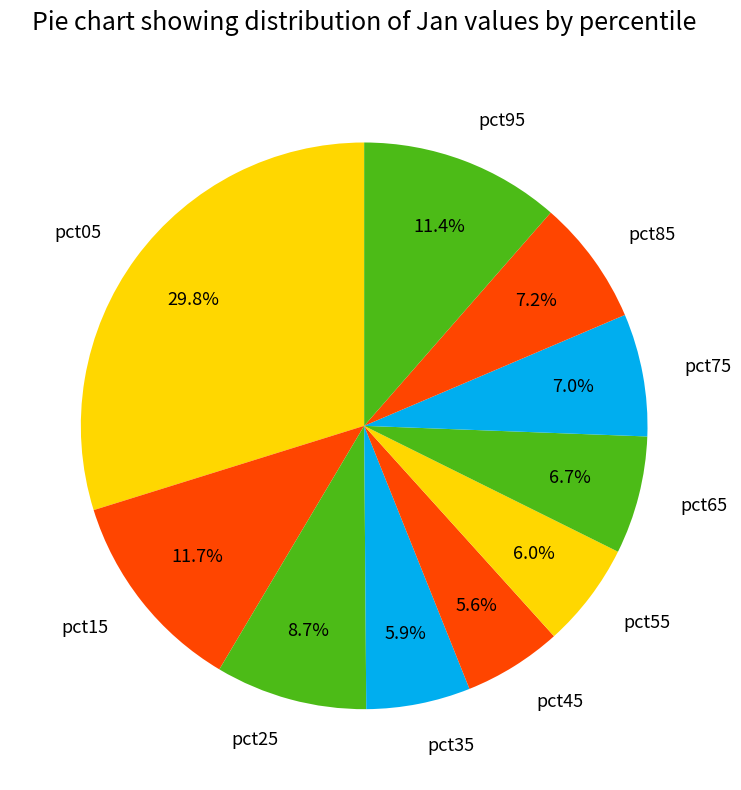

Which category has the biggest portion of the pie?

pct05